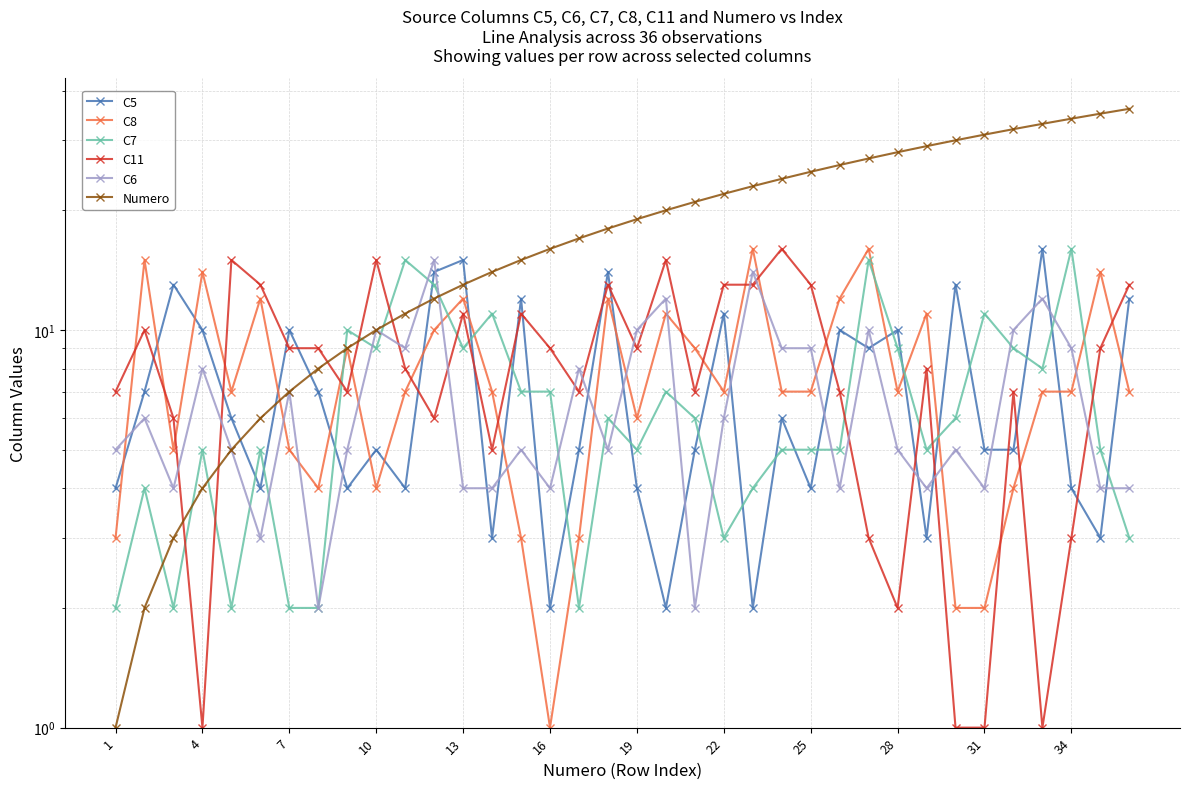

Which series has the widest spread of values?

Numero